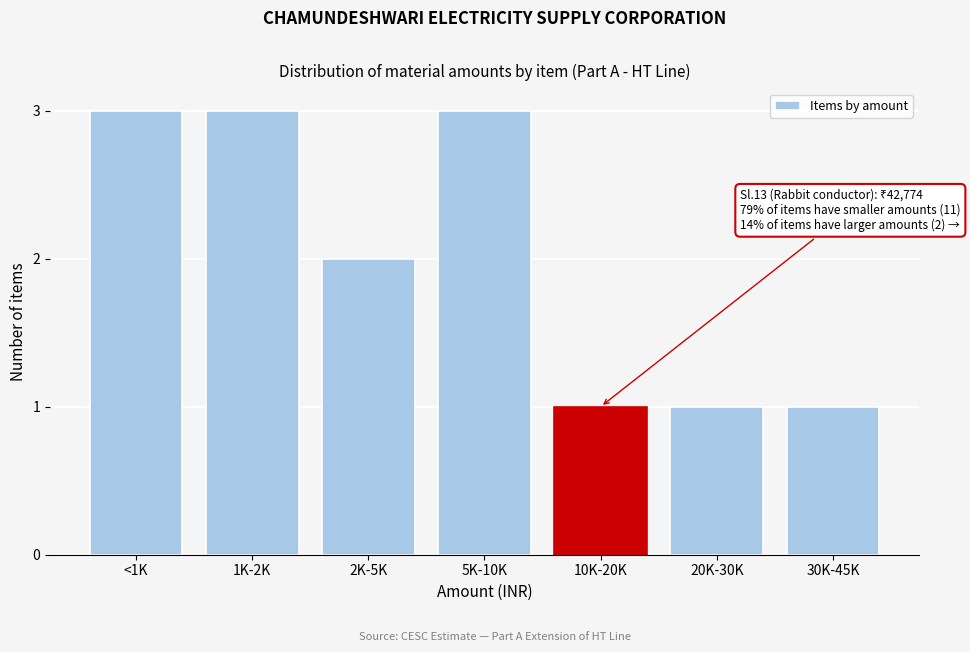

Reading left to right, extract all data points from this chart.

<1K=3	1K-2K=3	2K-5K=2	5K-10K=3	10K-20K=1	20K-30K=1	30K-45K=1